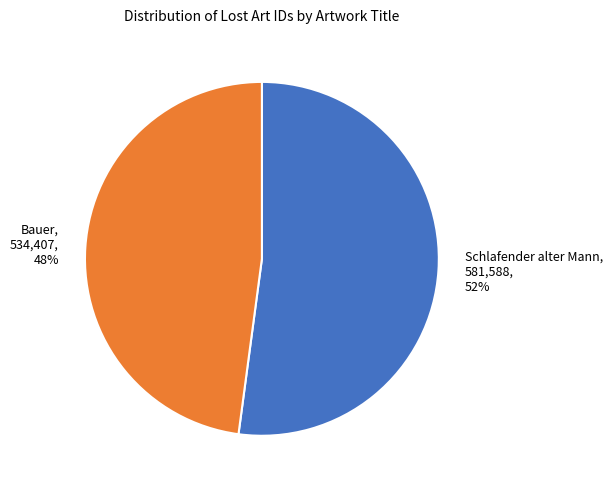

Which category has the smallest portion of the pie?

Bauer